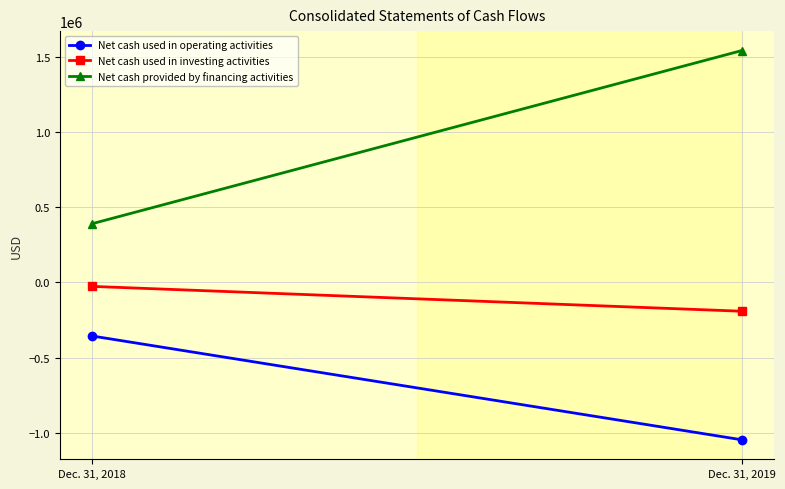

Is it true that Net cash provided by financing activities equals 546003 at Dec. 31, 2019?

False